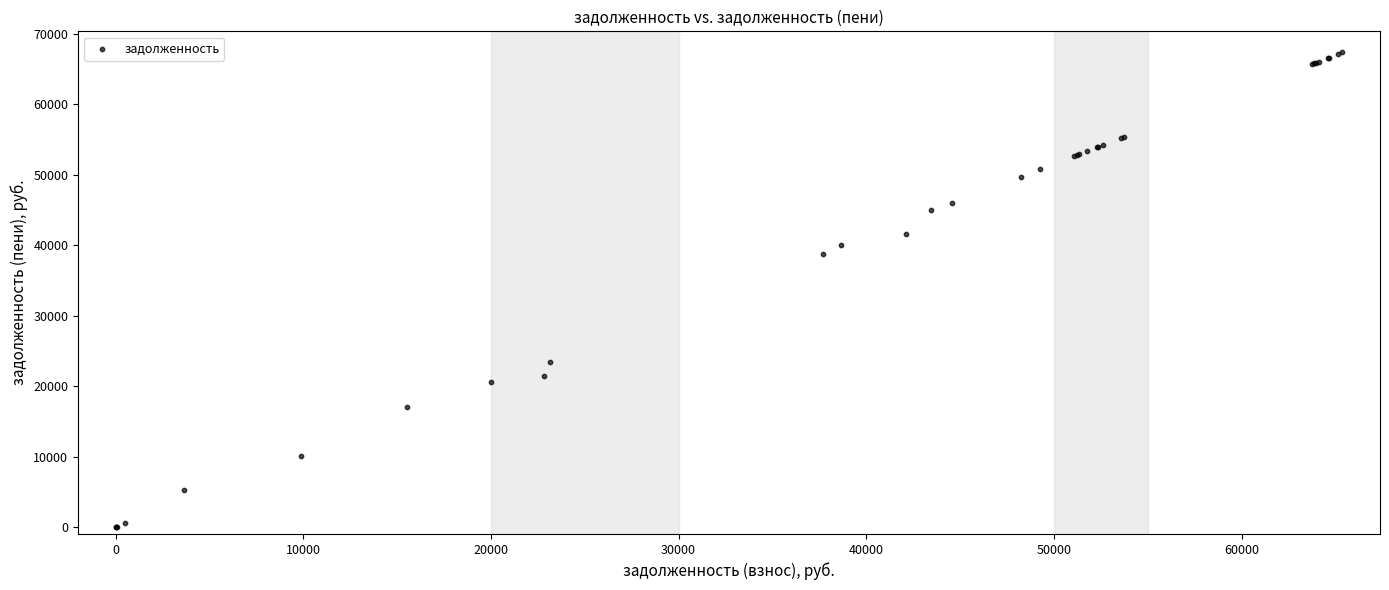

What Y value in the scatter plot is closest to 33687?

38821.9